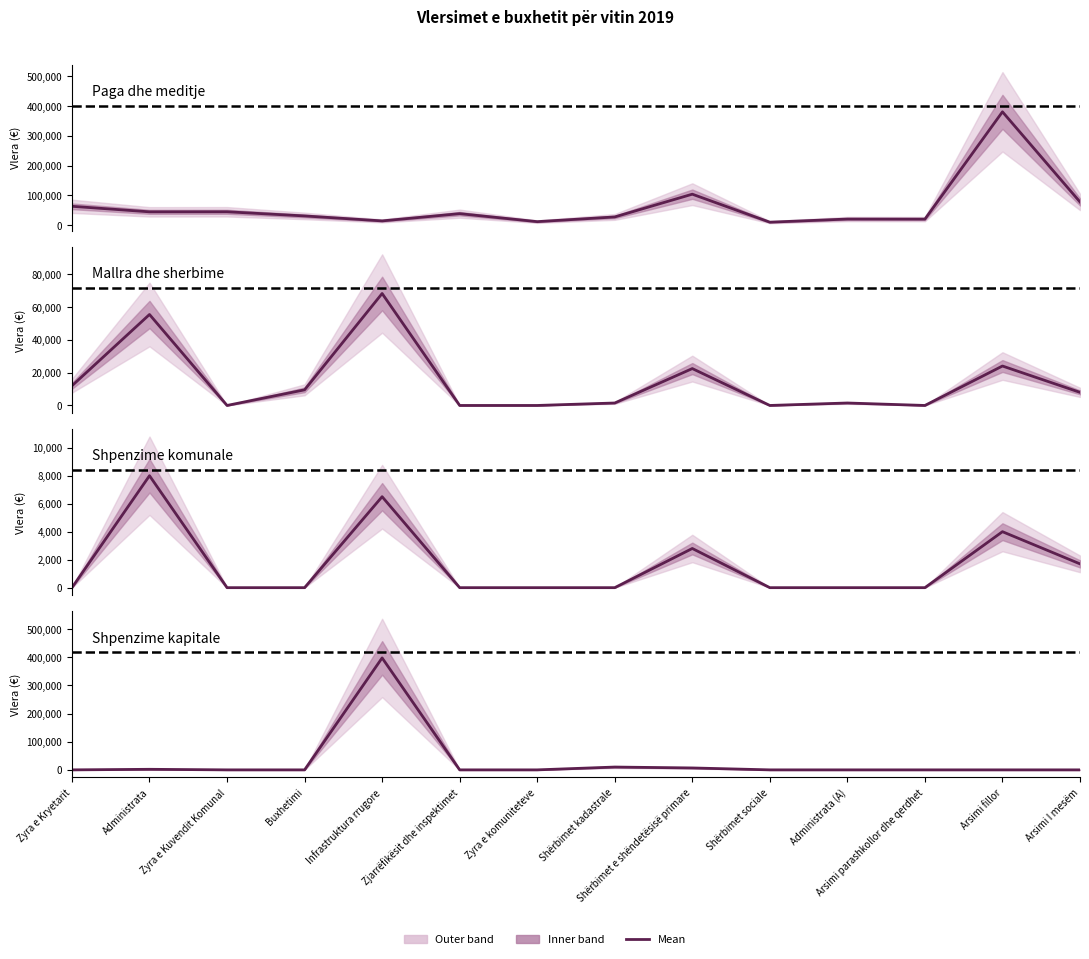

What is the difference between the maximum and second lowest values in the Shpenzime komunale series?

8000